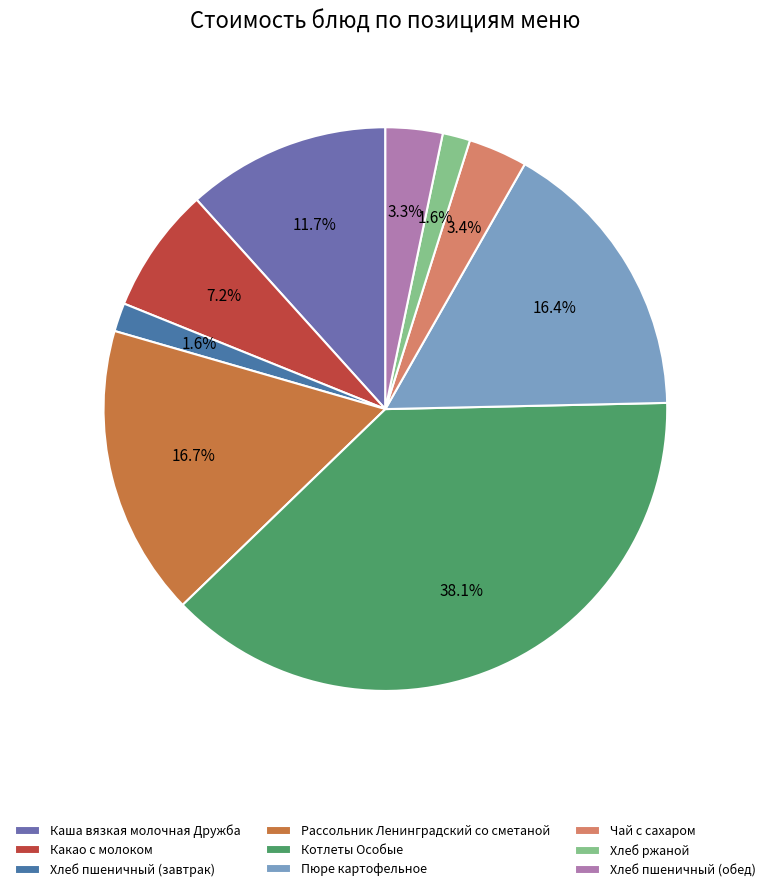

To the nearest percent, what percentage of the pie is Каша вязкая молочная Дружба?

12%